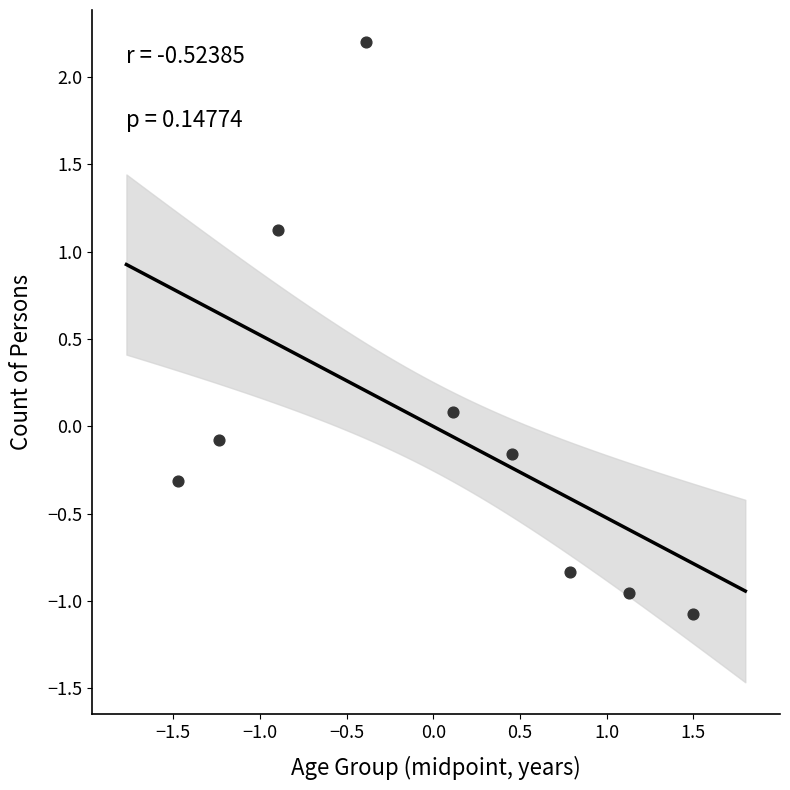

What is the range of X values (max minus min)?

3.0